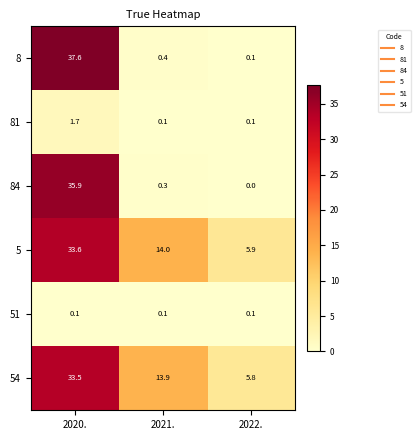

What is the maximum value for 84?

35.9